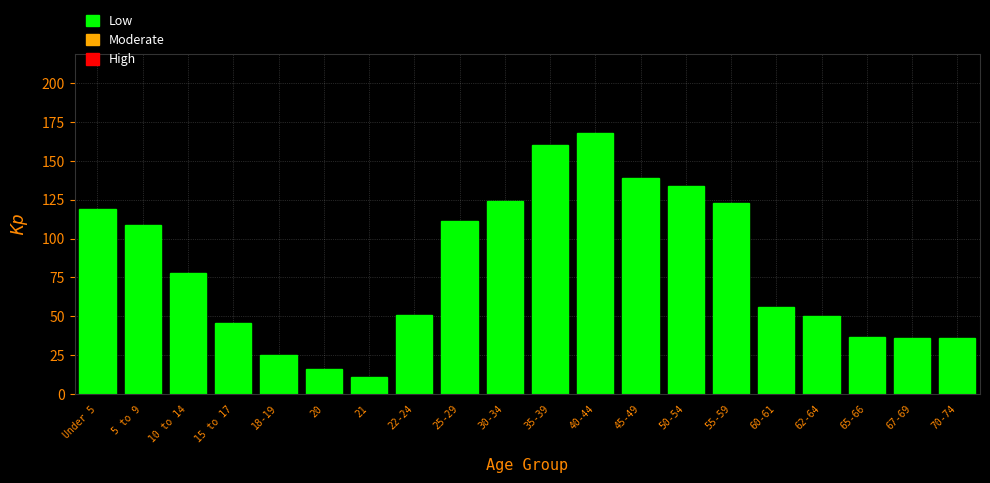

Reading left to right, what are all the values shown in this chart?

119	109	78	46	25	16	11	51	111	124	160	168	139	134	123	56	50	37	36	36